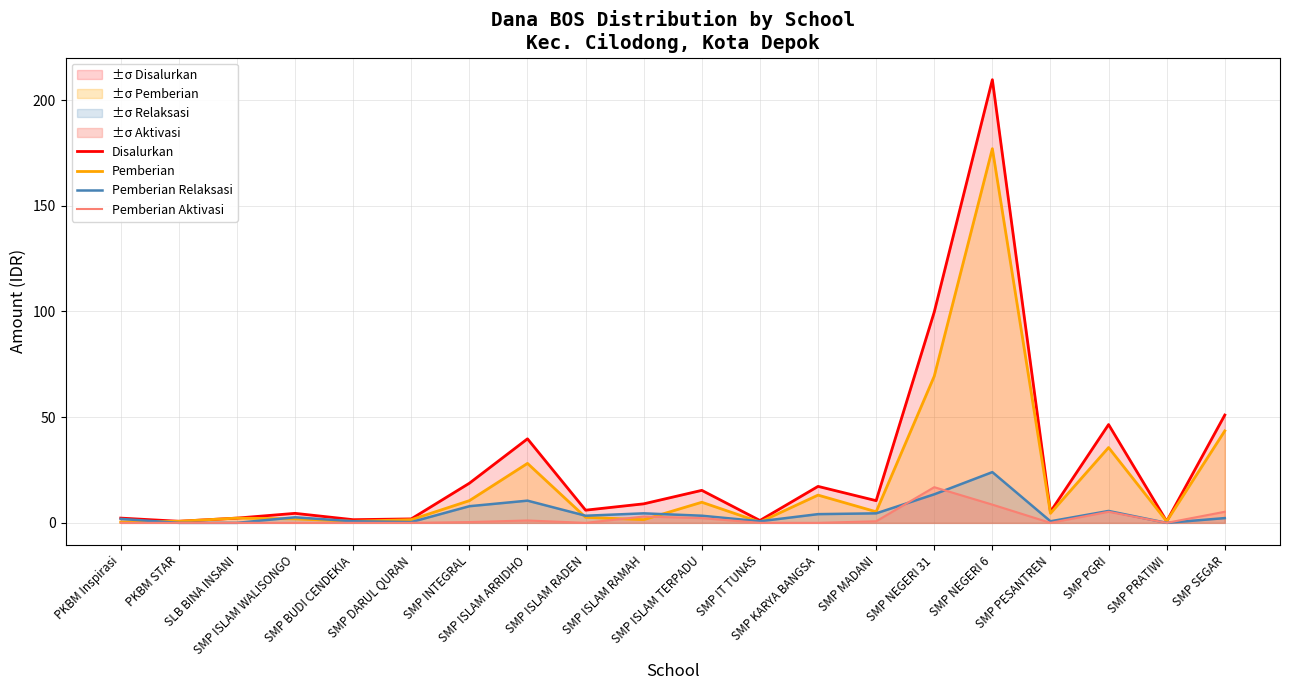

What are all the series names shown in the legend?

Disalurkan, Pemberian, Pemberian Relaksasi, Pemberian Aktivasi